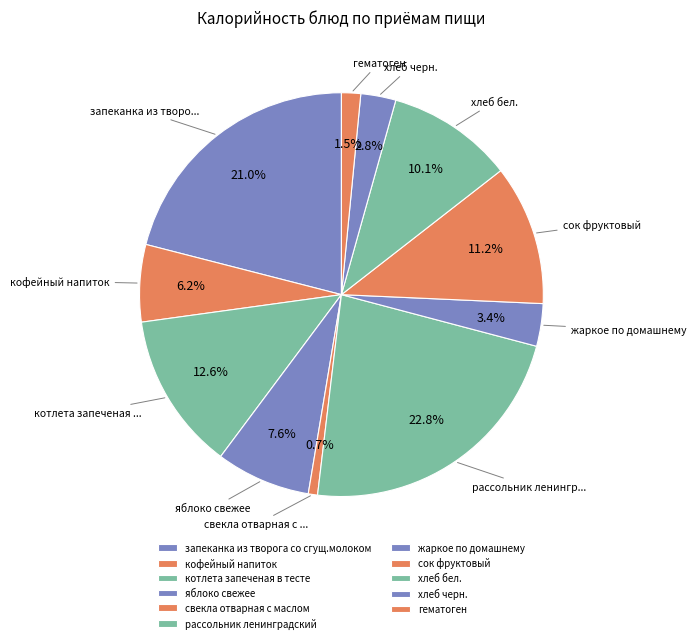

What is the ratio of the value at запеканка из творога со сгущ.молоком to the value at свекла отварная с маслом?

28.4